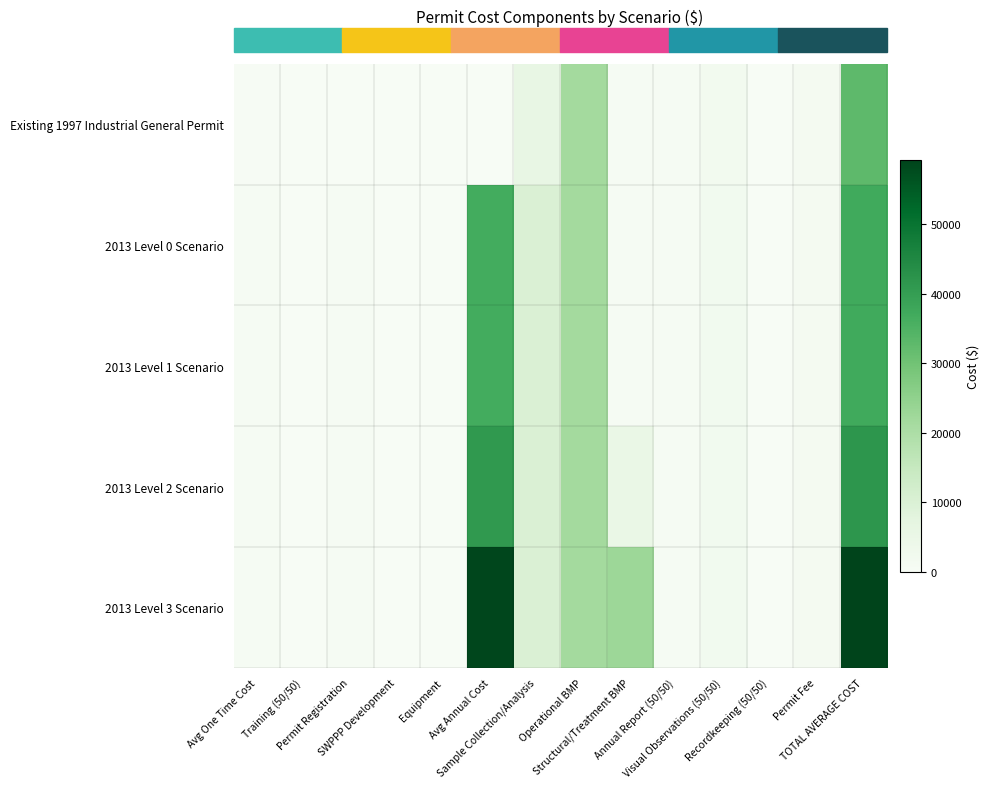

Reading left to right, what are all the values shown in this chart?

Existing 1997 Industrial General Permit: Avg One Time Cost=280	Training (50/50)=0	Permit Registration=0	SWPPP Development=0	Equipment=0	Avg Annual Cost=0	Sample Collection/Analysis=5950	Operational BMP=21560	Structural/Treatment BMP=690	Annual Report (50/50)=640	Visual Observations (50/50)=2060	Recordkeeping (50/50)=190	Permit Fee=1360	TOTAL AVERAGE COST=32700
2013 Level 0 Scenario: Avg One Time Cost=610	Training (50/50)=0	Permit Registration=600	SWPPP Development=0	Equipment=10	Avg Annual Cost=36600	Sample Collection/Analysis=10020	Operational BMP=21560	Structural/Treatment BMP=690	Annual Report (50/50)=490	Visual Observations (50/50)=2250	Recordkeeping (50/50)=190	Permit Fee=1360	TOTAL AVERAGE COST=37200
2013 Level 1 Scenario: Avg One Time Cost=610	Training (50/50)=0	Permit Registration=600	SWPPP Development=0	Equipment=10	Avg Annual Cost=36600	Sample Collection/Analysis=10020	Operational BMP=21560	Structural/Treatment BMP=690	Annual Report (50/50)=490	Visual Observations (50/50)=2250	Recordkeeping (50/50)=190	Permit Fee=1360	TOTAL AVERAGE COST=37200
2013 Level 2 Scenario: Avg One Time Cost=610	Training (50/50)=0	Permit Registration=600	SWPPP Development=0	Equipment=10	Avg Annual Cost=41200	Sample Collection/Analysis=10020	Operational BMP=21560	Structural/Treatment BMP=5300	Annual Report (50/50)=490	Visual Observations (50/50)=2250	Recordkeeping (50/50)=190	Permit Fee=1360	TOTAL AVERAGE COST=41800
2013 Level 3 Scenario: Avg One Time Cost=610	Training (50/50)=0	Permit Registration=600	SWPPP Development=0	Equipment=10	Avg Annual Cost=58700	Sample Collection/Analysis=10020	Operational BMP=21560	Structural/Treatment BMP=22800	Annual Report (50/50)=490	Visual Observations (50/50)=2250	Recordkeeping (50/50)=190	Permit Fee=1360	TOTAL AVERAGE COST=59300